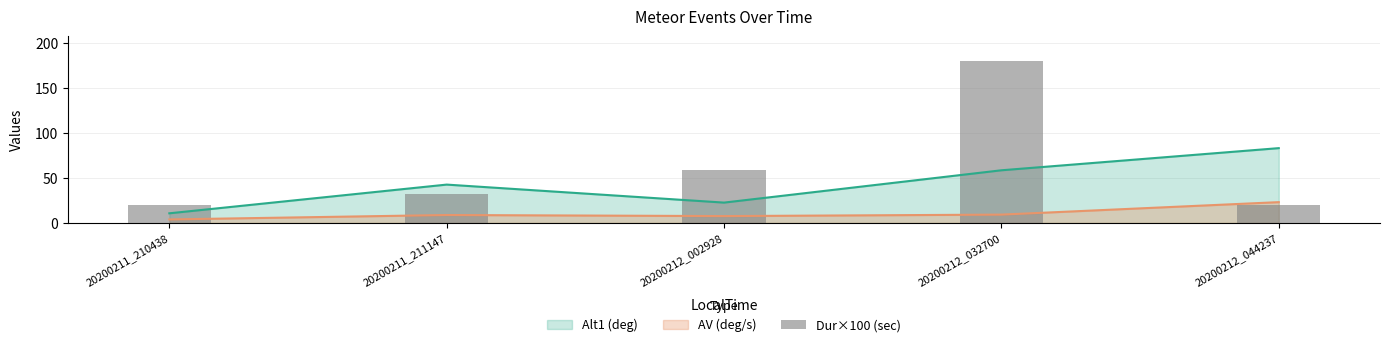

Which label corresponds to the smallest value in the chart?

20200211_210438